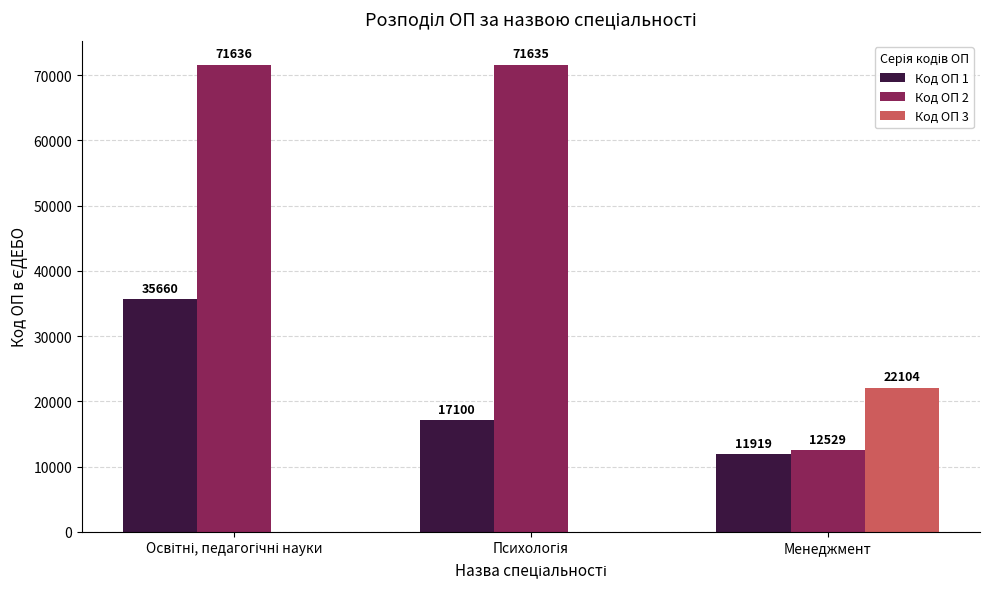

Reading right to left, what are all the values shown in this chart?

Код ОП 1: 11919	17100	35660
Код ОП 2: 12529	71635	71636
Код ОП 3: 22104	0	0